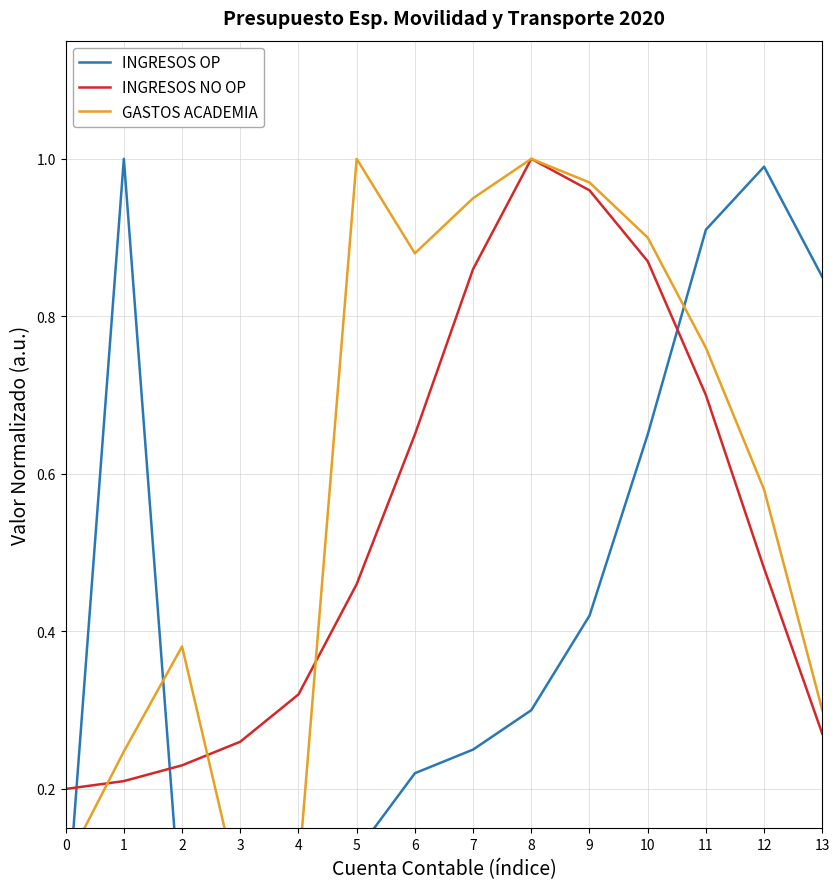

What are all the series names shown in the legend?

INGRESOS OP, INGRESOS NO OP, GASTOS ACADEMIA